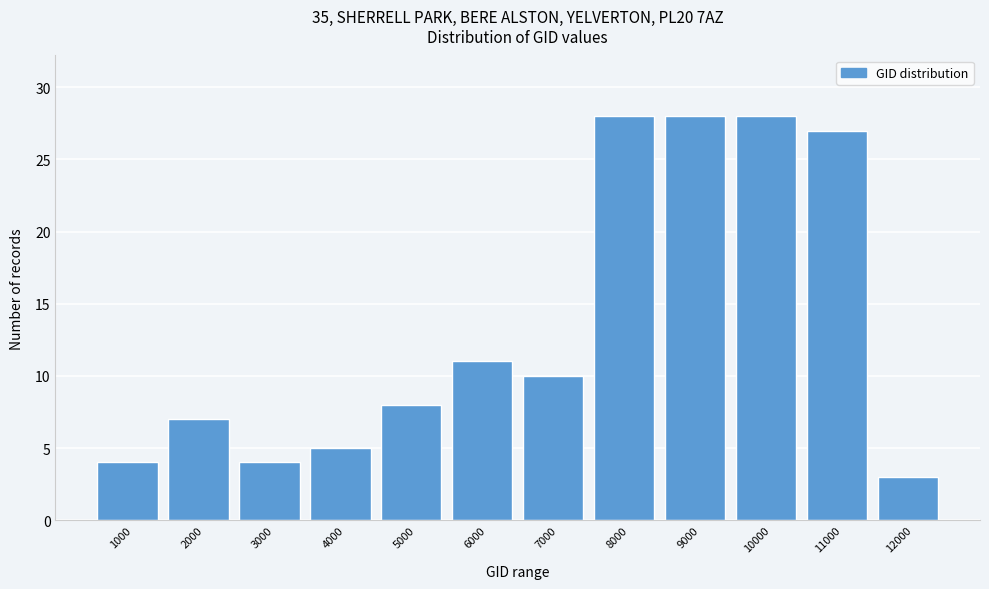

Reading left to right, list all the values displayed in this chart.

4	7	4	5	8	11	10	28	28	28	27	3